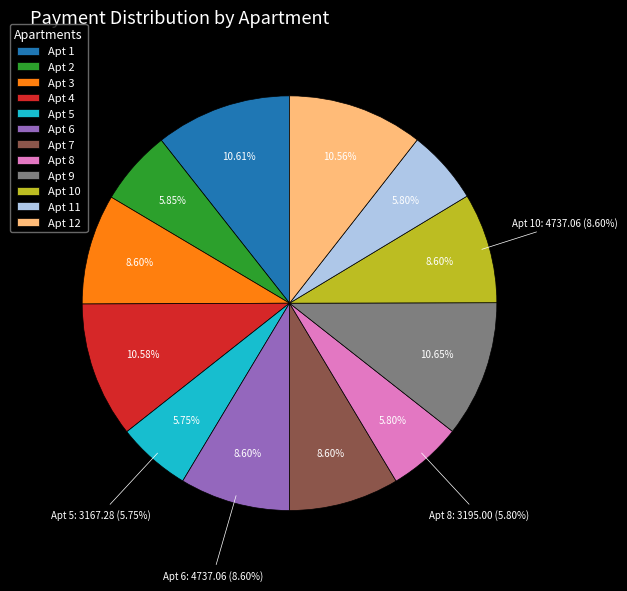

To the nearest percent, what percentage of the pie is 1?

11%